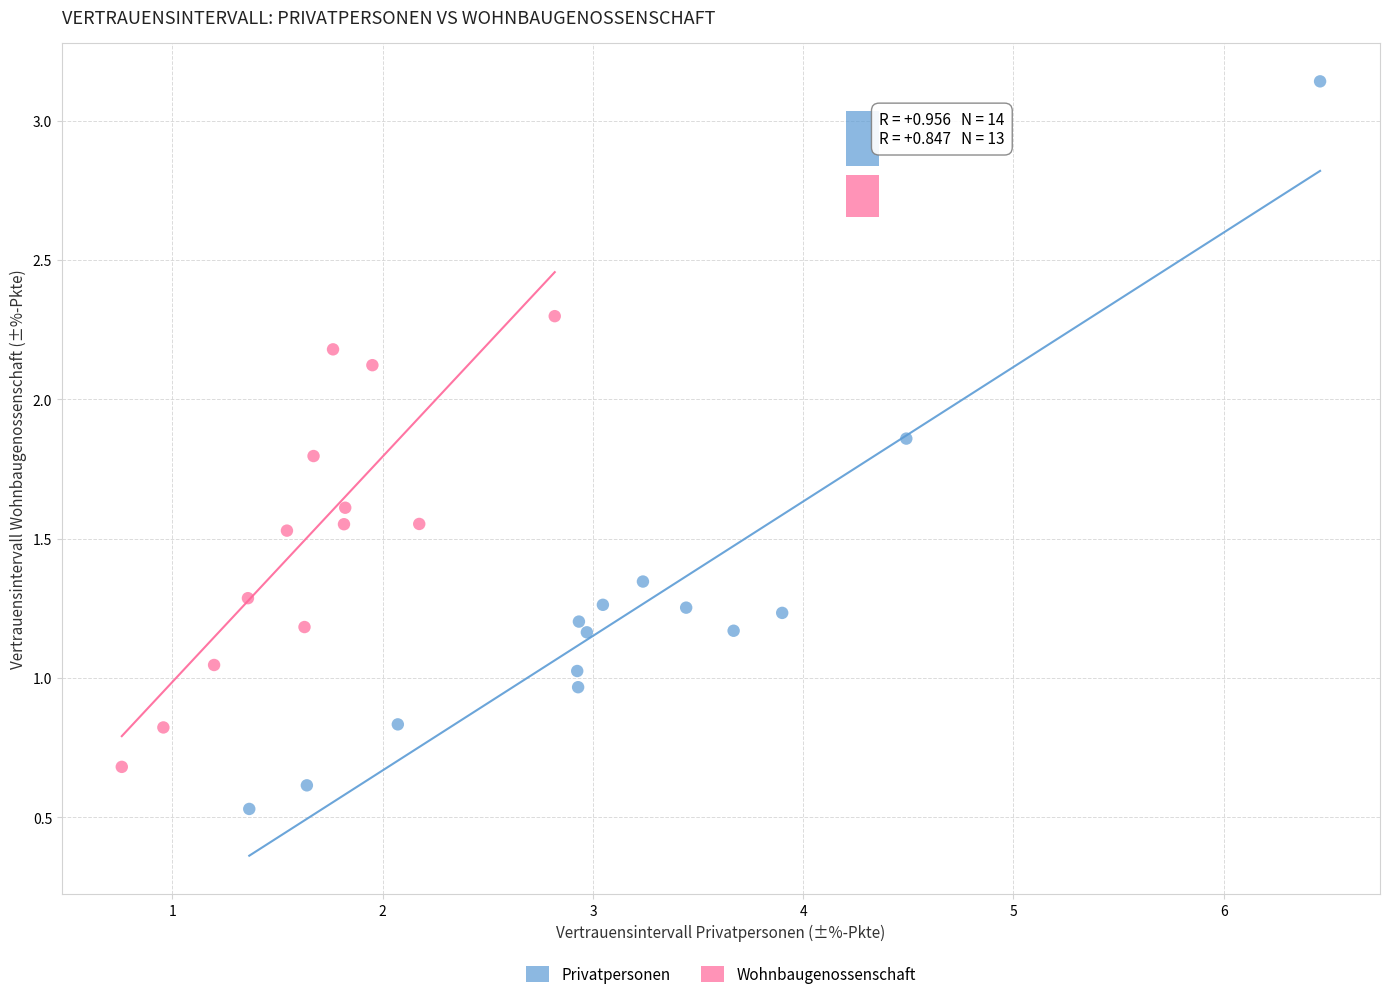

Which series has the largest Y range (max minus min)?

Privatpersonen